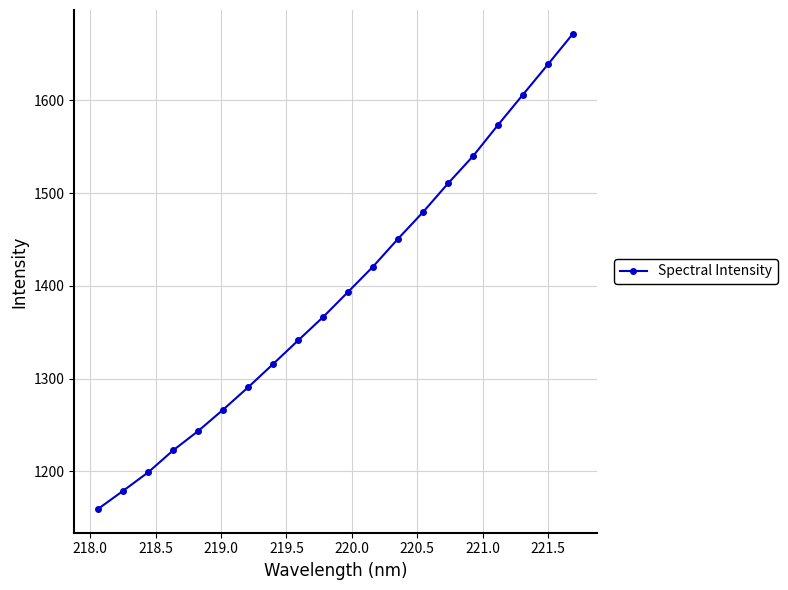

What is the value of the 15th point from the left?

1510.4